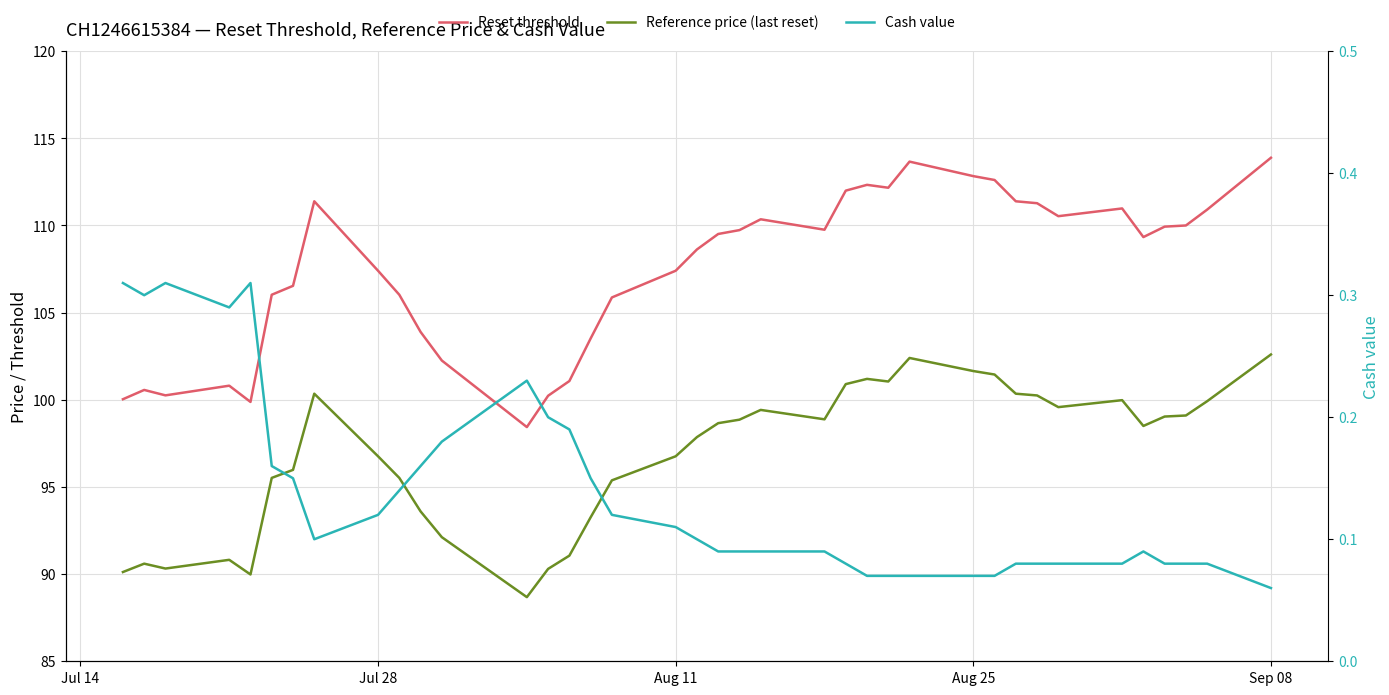

What is the label of the 28th point from the left?

Aug 25